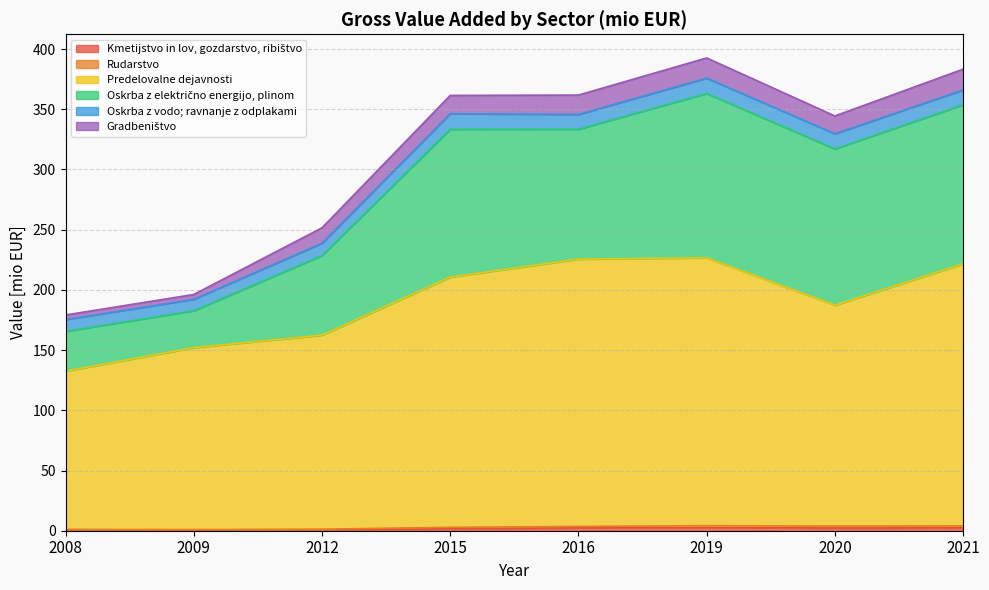

What is the minimum value for Rudarstvo?

0.9